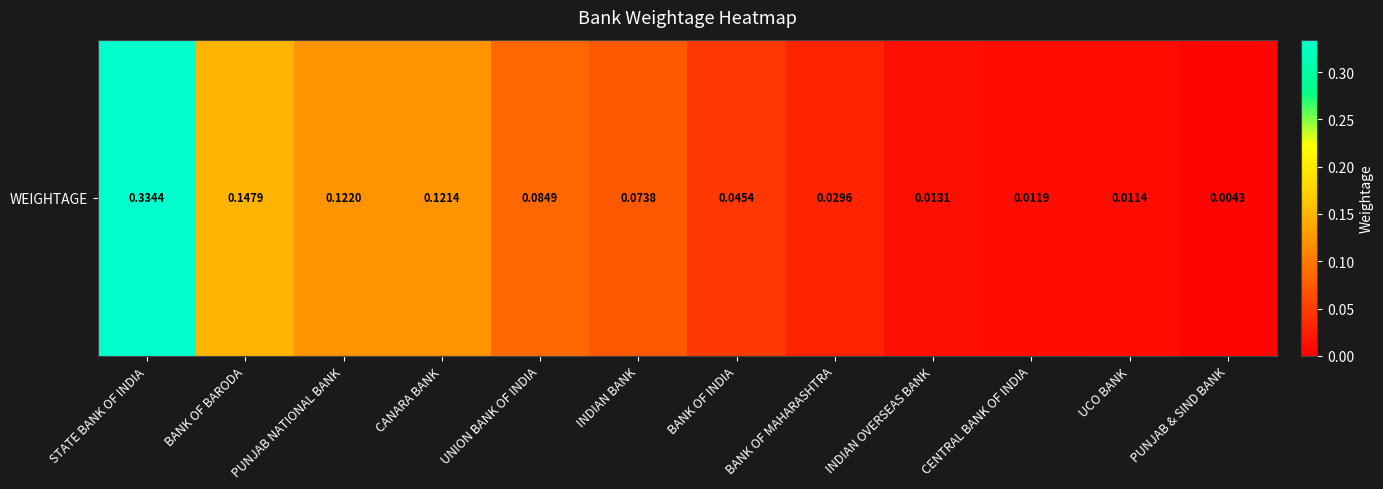

Between INDIAN OVERSEAS BANK and STATE BANK OF INDIA, which is larger?

STATE BANK OF INDIA